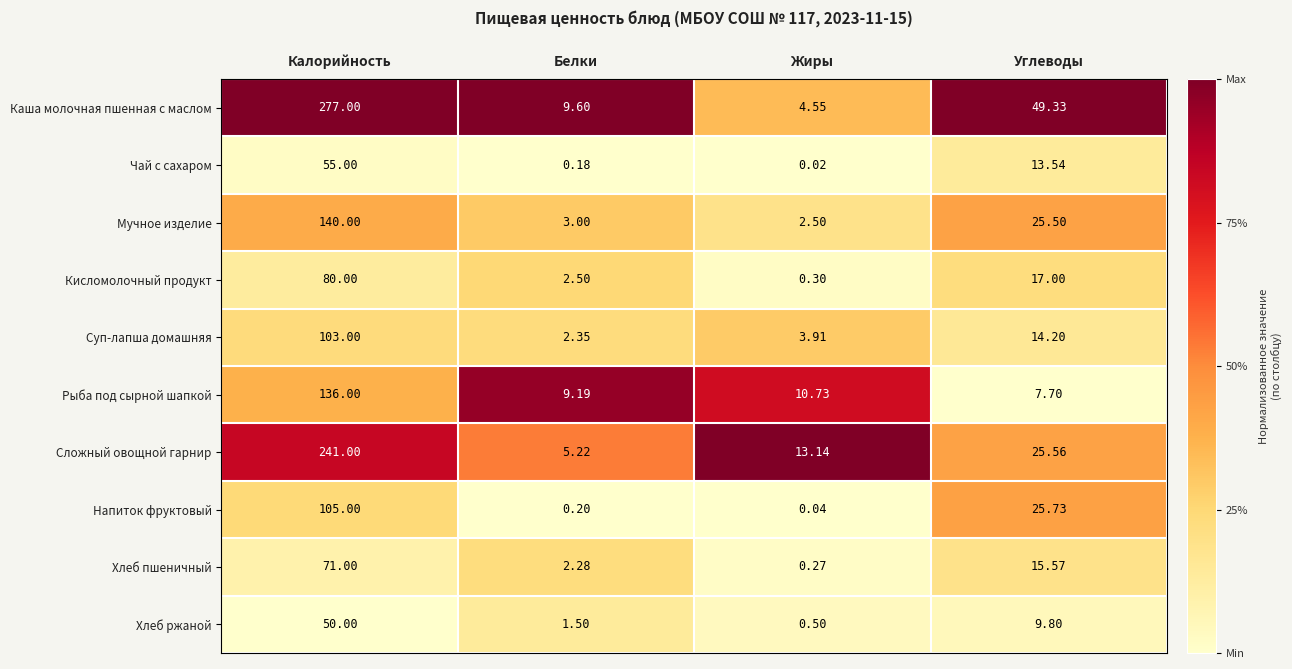

Which category has the lowest value across all series?

Жиры